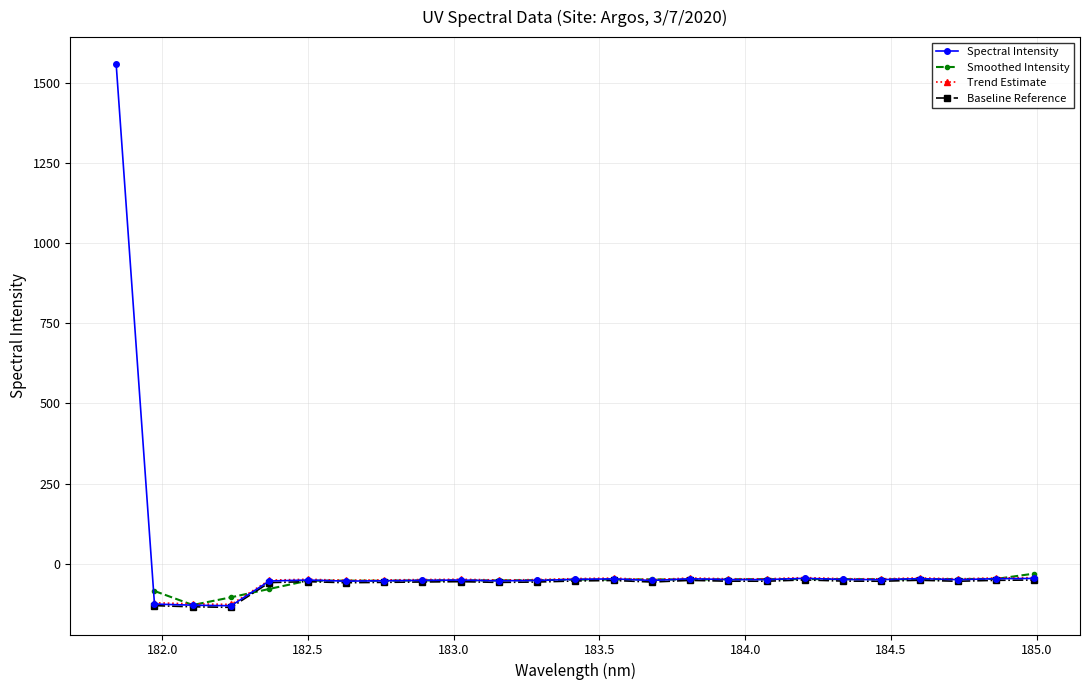

What is the value of the 16th point from the left?

-46.9